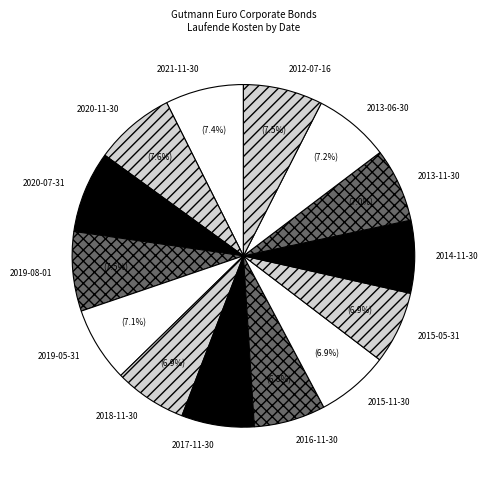

What percentage is the 2021-11-30 slice, to the nearest percent?

7%